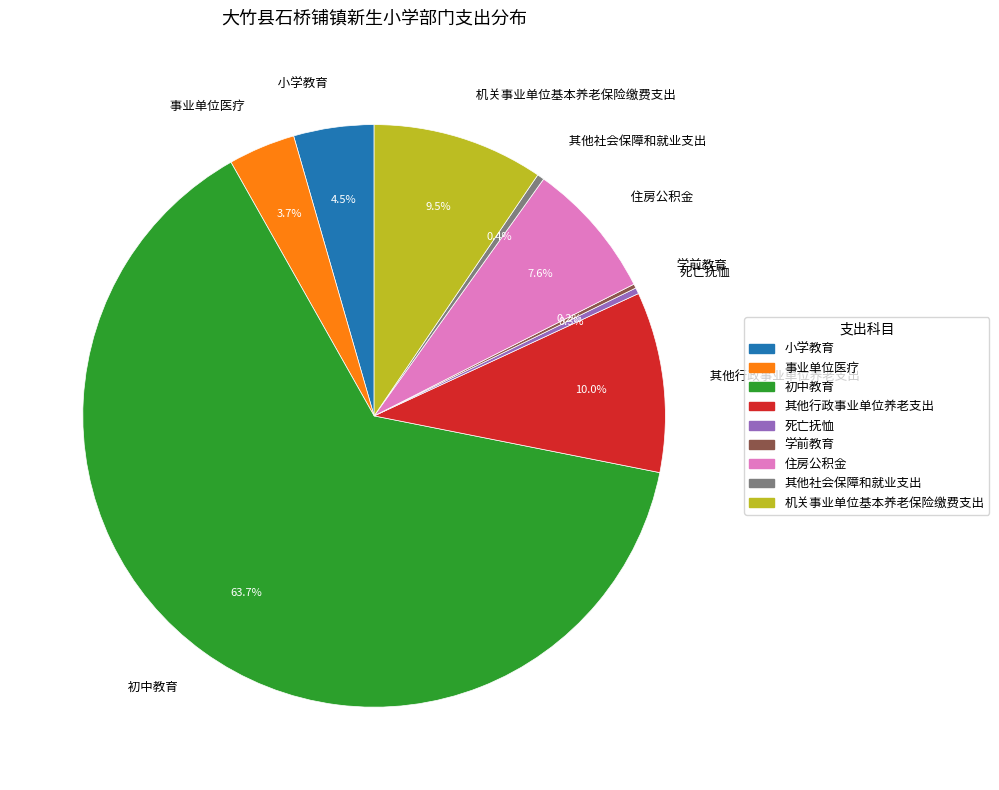

What percentage do 小学教育 and 机关事业单位基本养老保险缴费支出 together represent?

14.0%